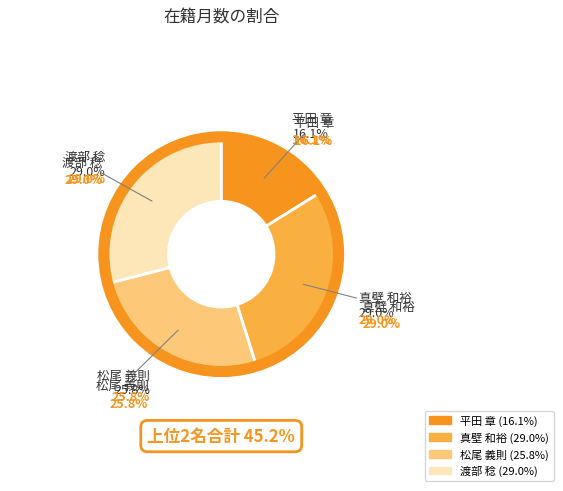

What is the ratio of the value at 松尾 義則 to the value at 平田 章?

1.6